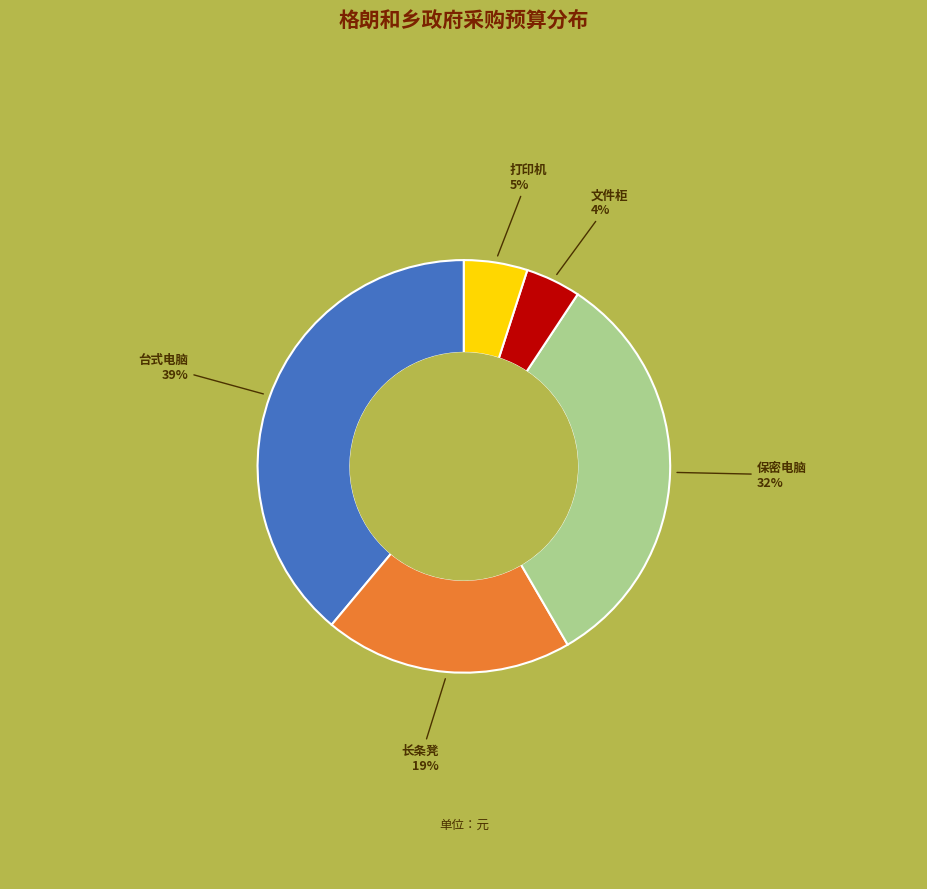

Does any single category account for the majority?

No